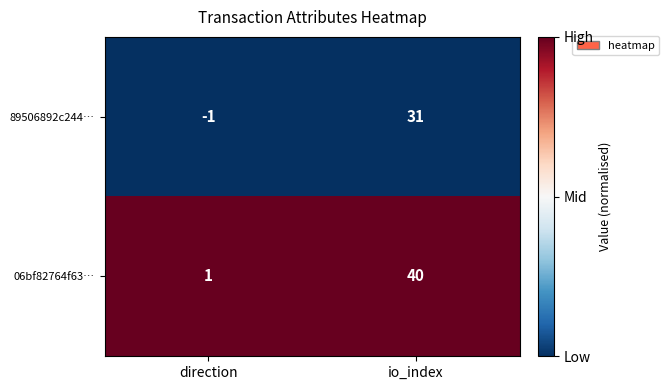

What is the total value across all series at direction?

0